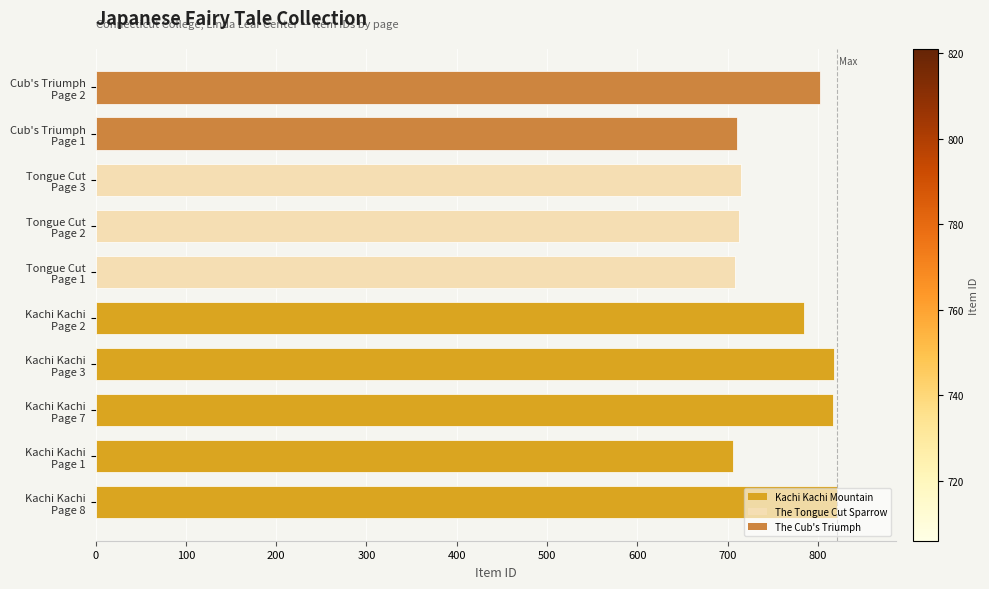

What is the sum of all values?

7595